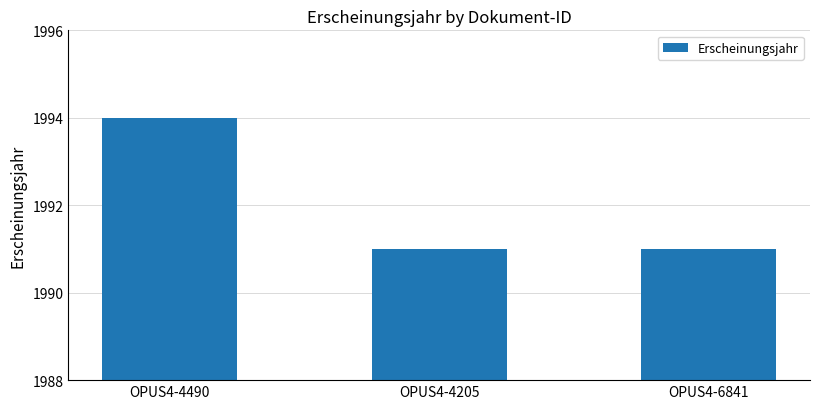

Reading left to right, extract all data points from this chart.

OPUS4-4490=1994	OPUS4-4205=1991	OPUS4-6841=1991